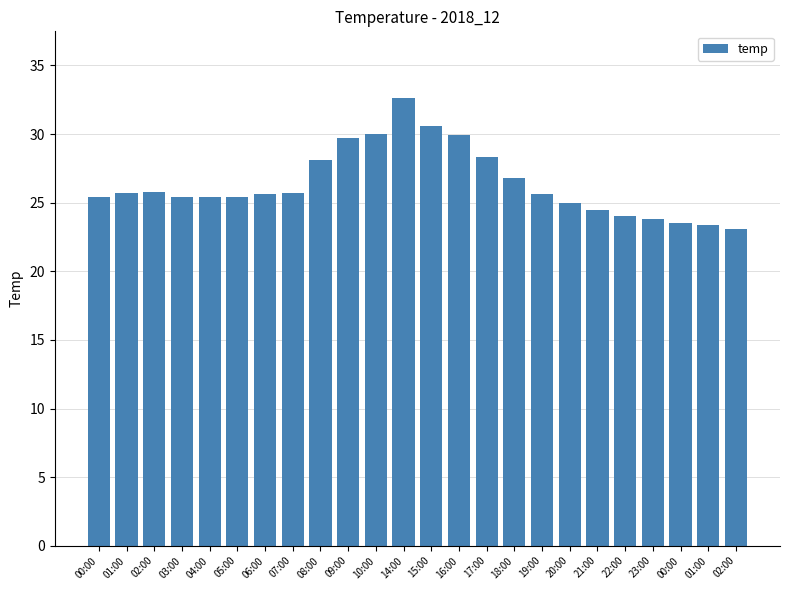

How many data points does each series have?

24